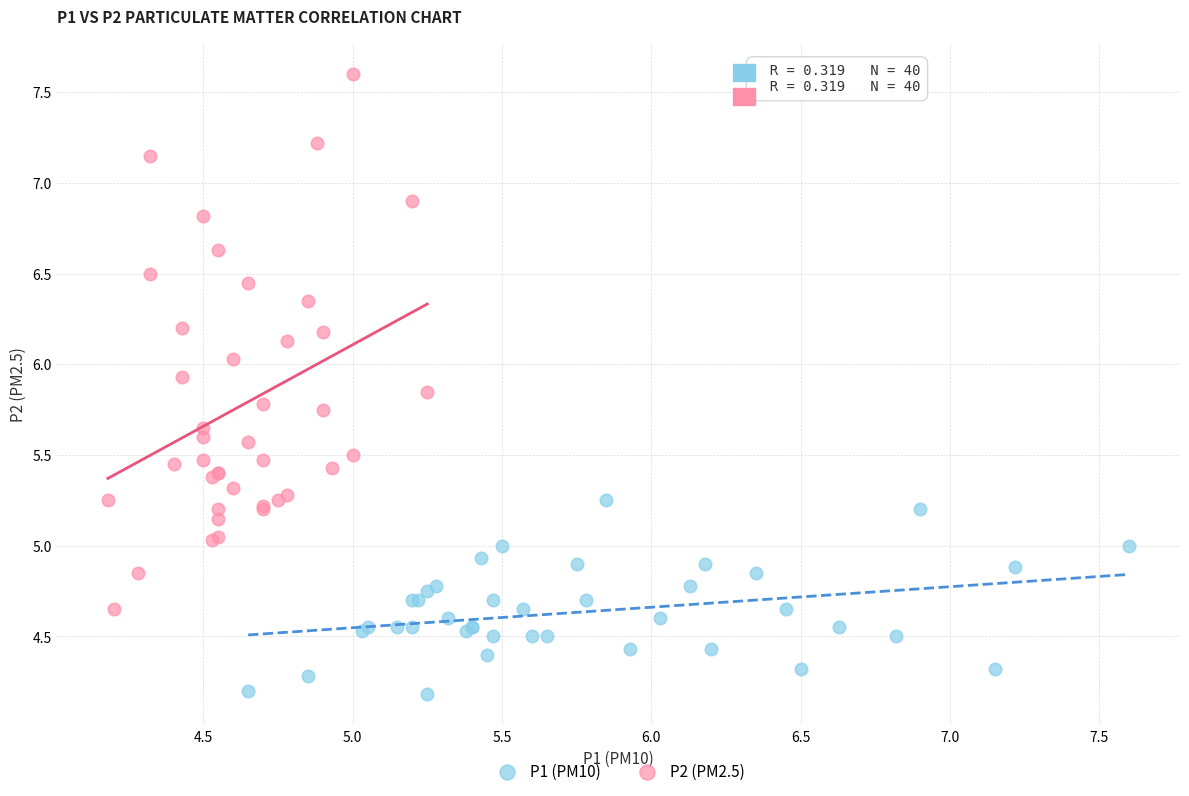

Which series has the widest spread of Y values?

P2 (PM2.5)